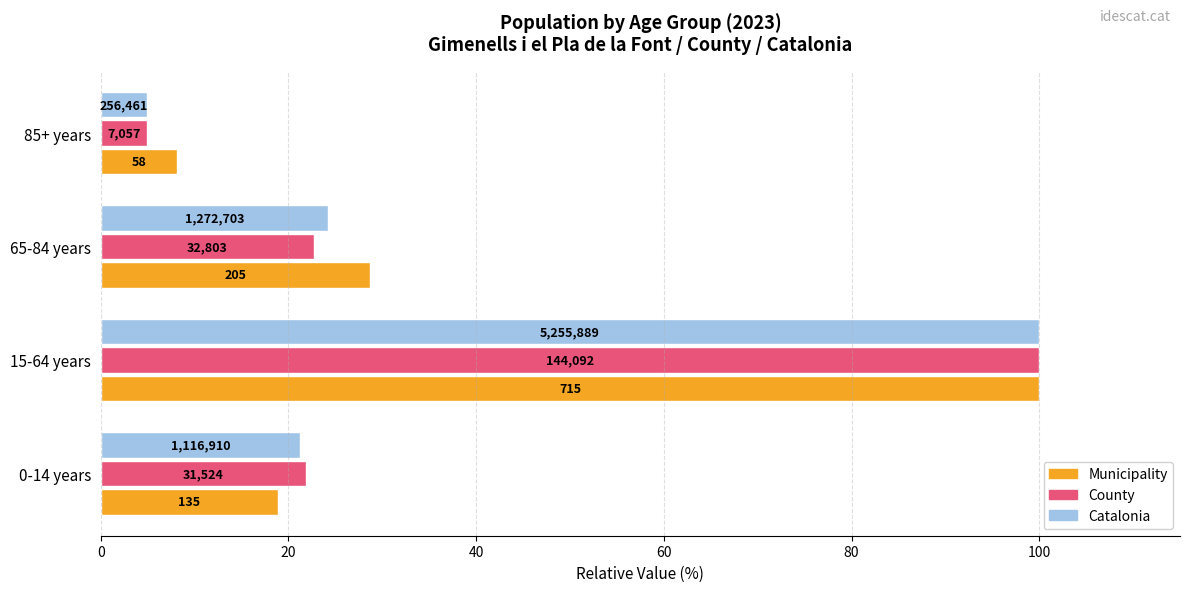

What are all the series names shown in the legend?

Municipality, County, Catalonia